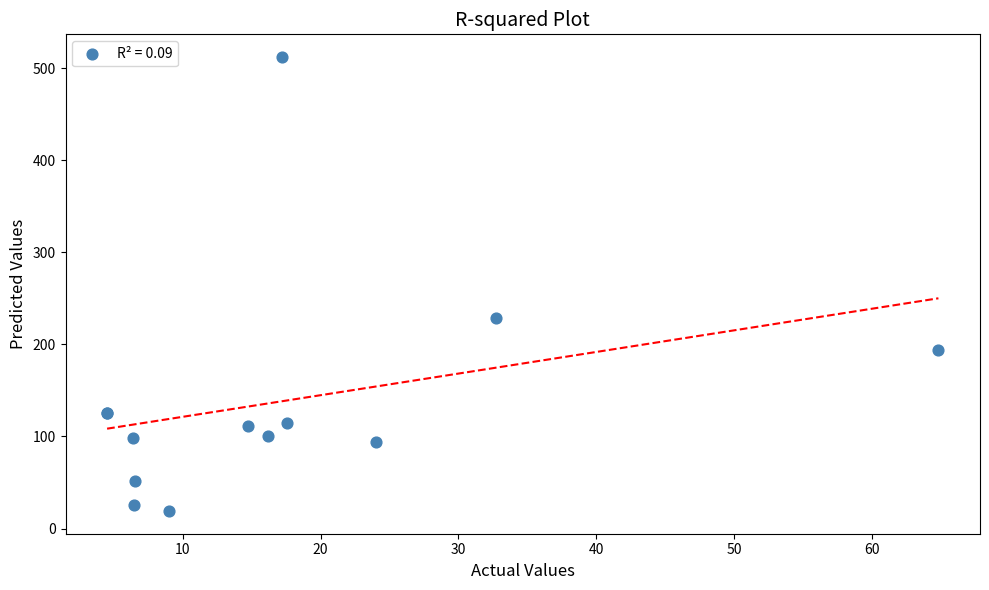

What Y value in the scatter plot is closest to 265?

229